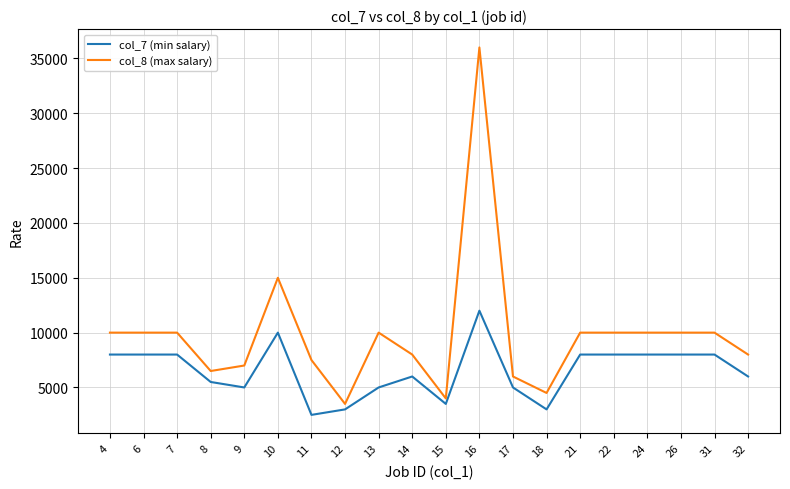

What is the minimum value for col_7 (min salary)?

2500